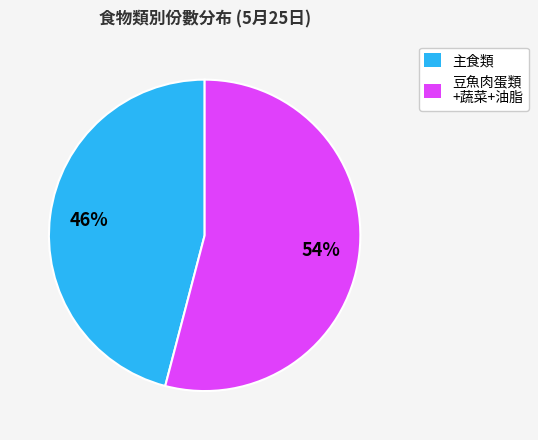

Is there any slice that represents more than half of the pie?

Yes